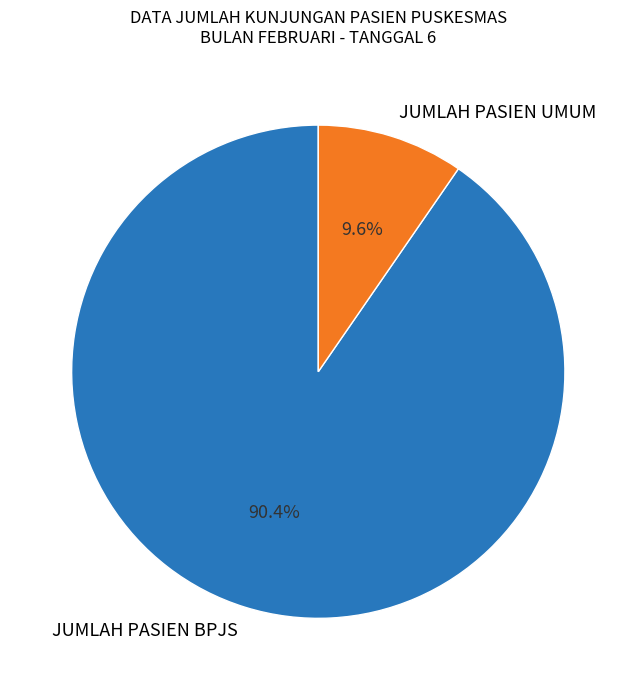

To the nearest percent, what portion does JUMLAH PASIEN UMUM represent?

10%